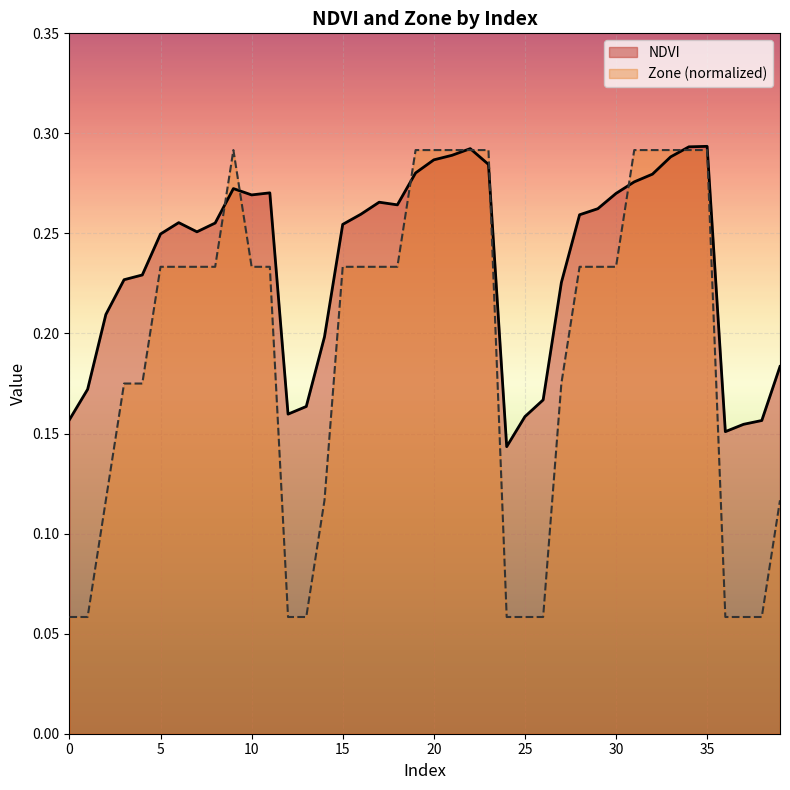

The value of Zone (normalized) at 31 is 0.3. True or false?

True